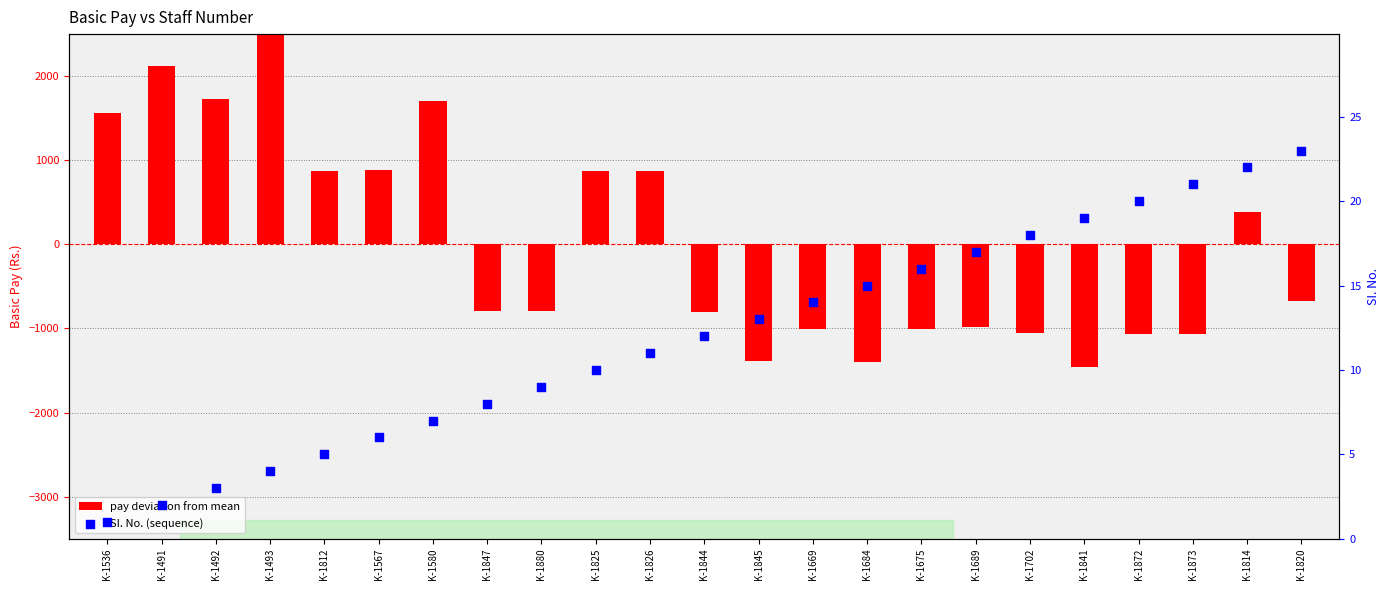

What are all the series names shown in the legend?

pay deviation from mean, SI. No. (sequence)